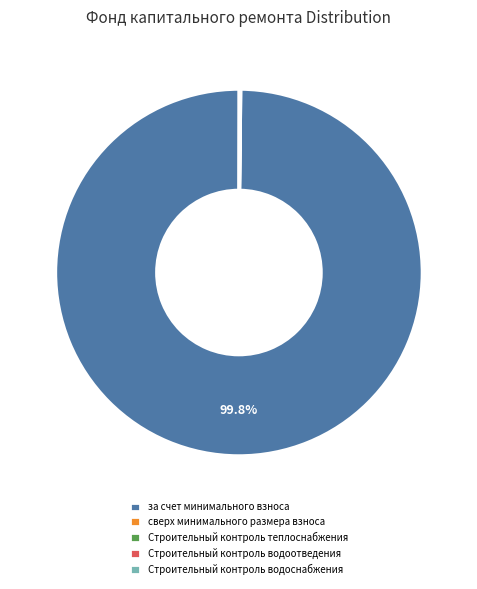

Which category has the biggest portion of the pie?

за счет минимального взноса